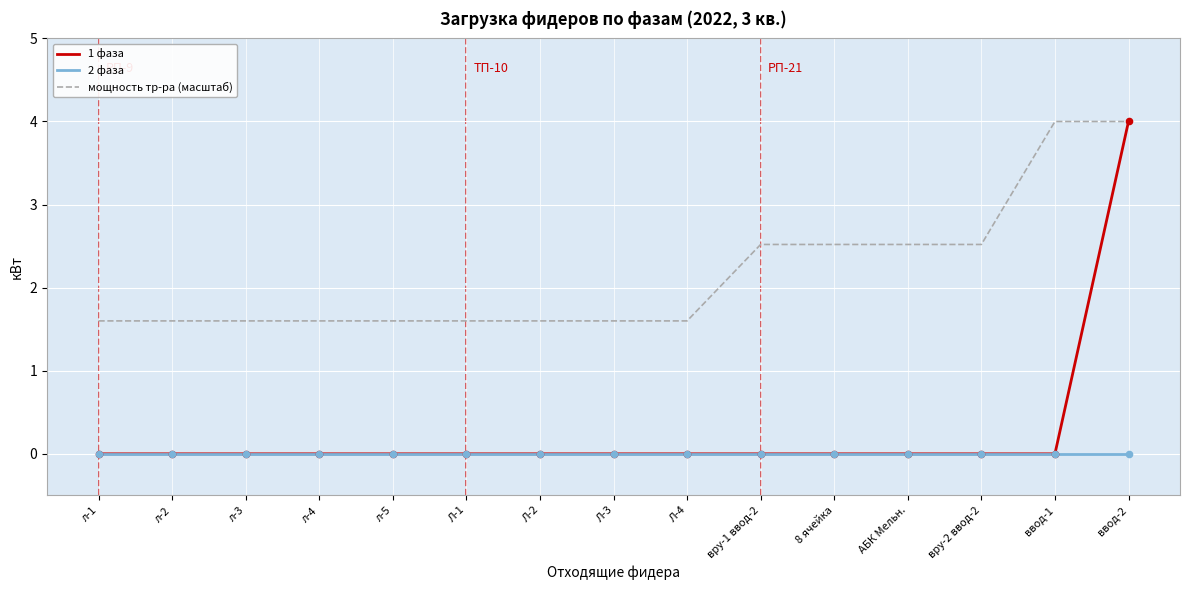

Which series has the widest spread of values?

1 фаза